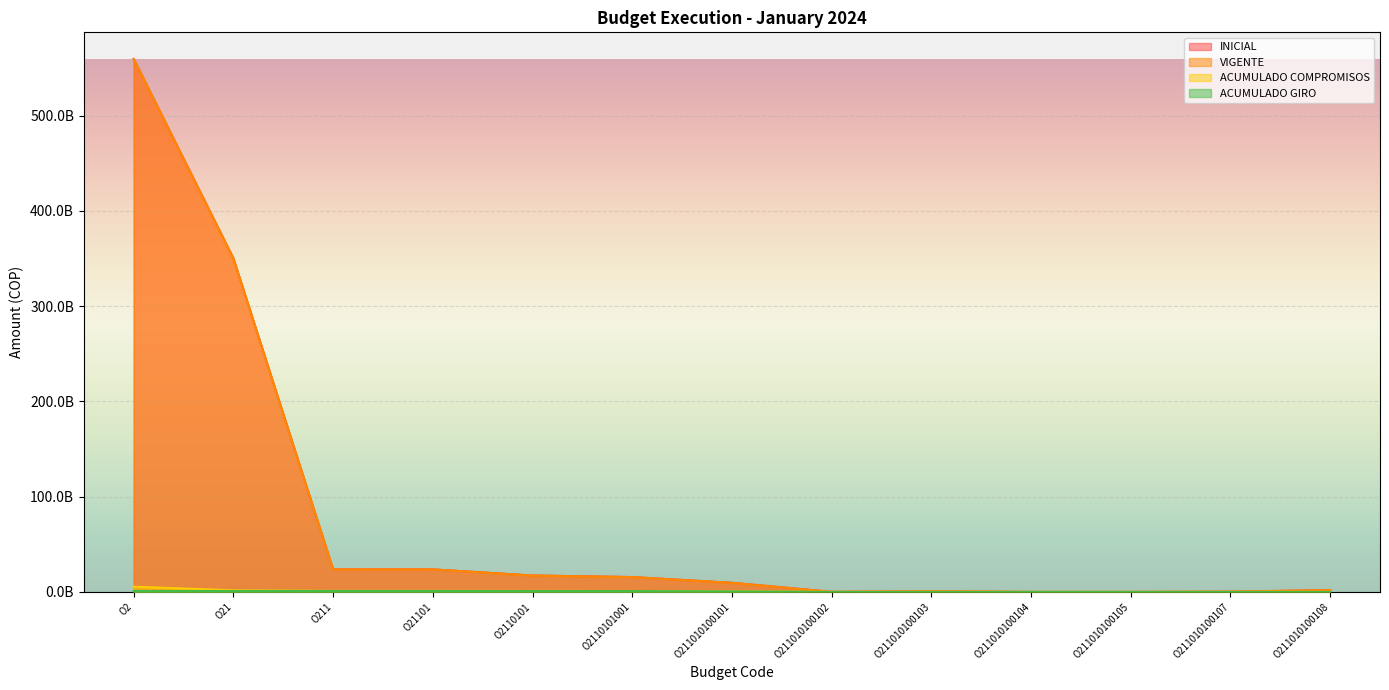

Where is INICIAL nearest to the value 279721872000?

O21